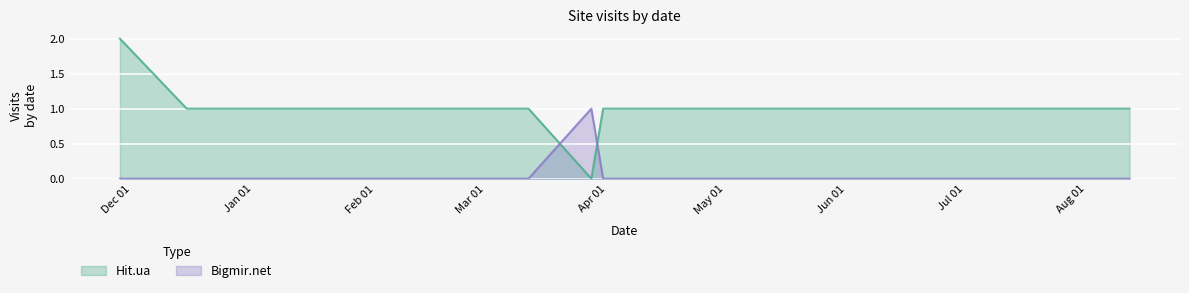

True or false: Hit.ua has more than 2 interior local peaks.

False